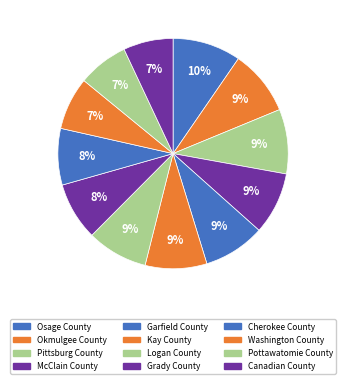

How many slices are in this pie chart?

12